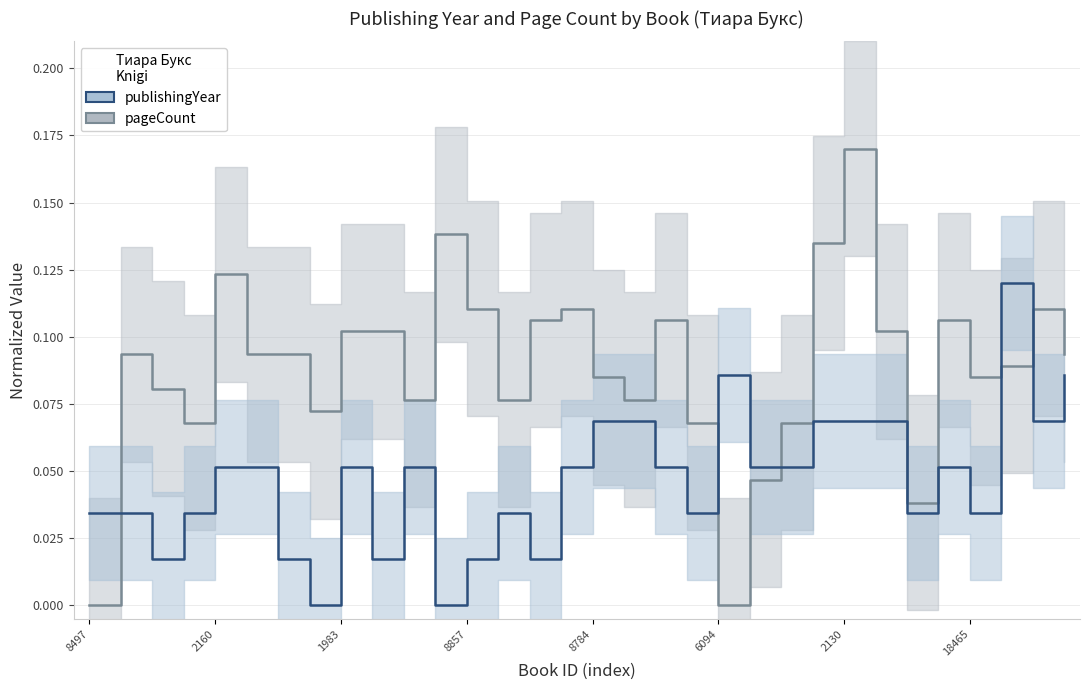

Which series has the widest spread of values?

pageCount